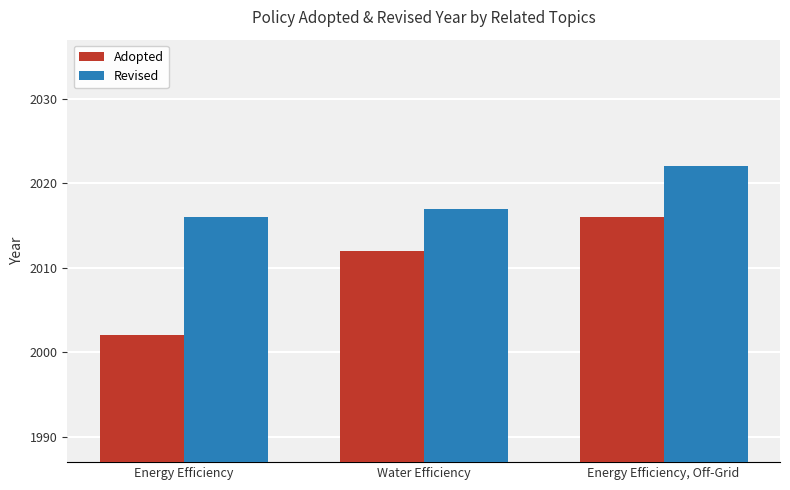

Where is Adopted nearest to the value 2009?

Water Efficiency